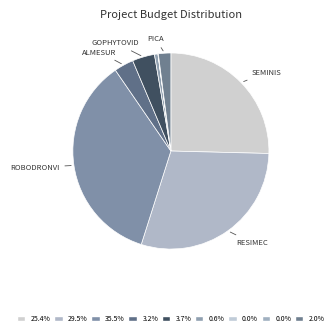

To the nearest percent, what is the average slice percentage?

11%